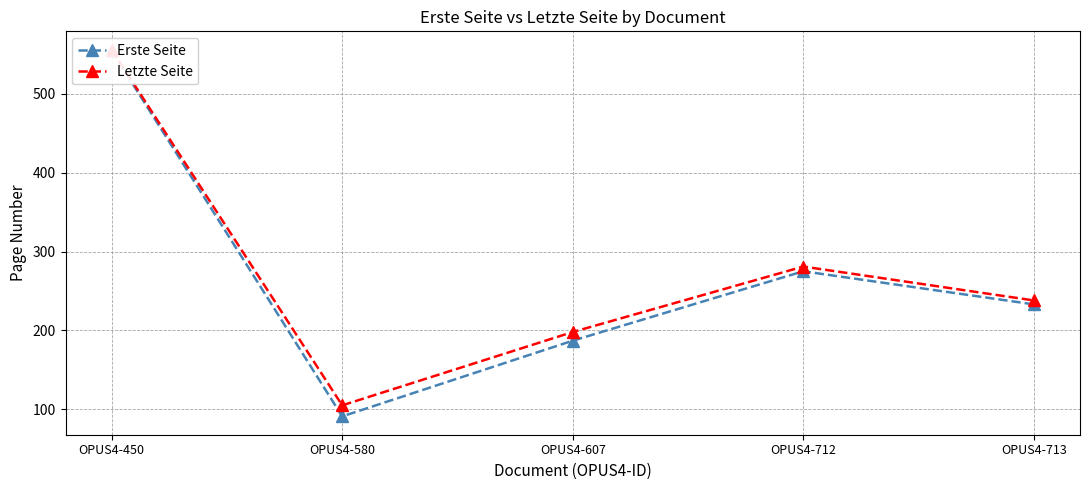

Which series has the widest spread of values?

Erste Seite